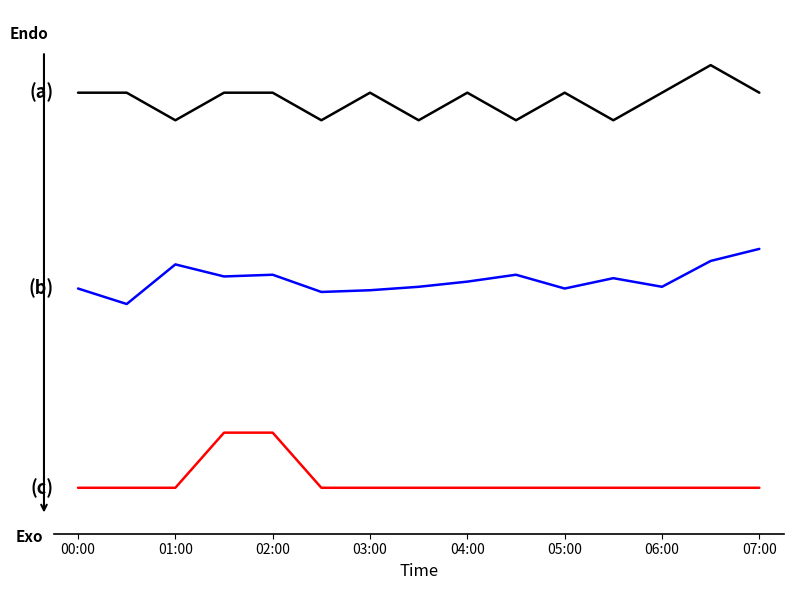

Does the chart display data point markers on the line(s)?

No